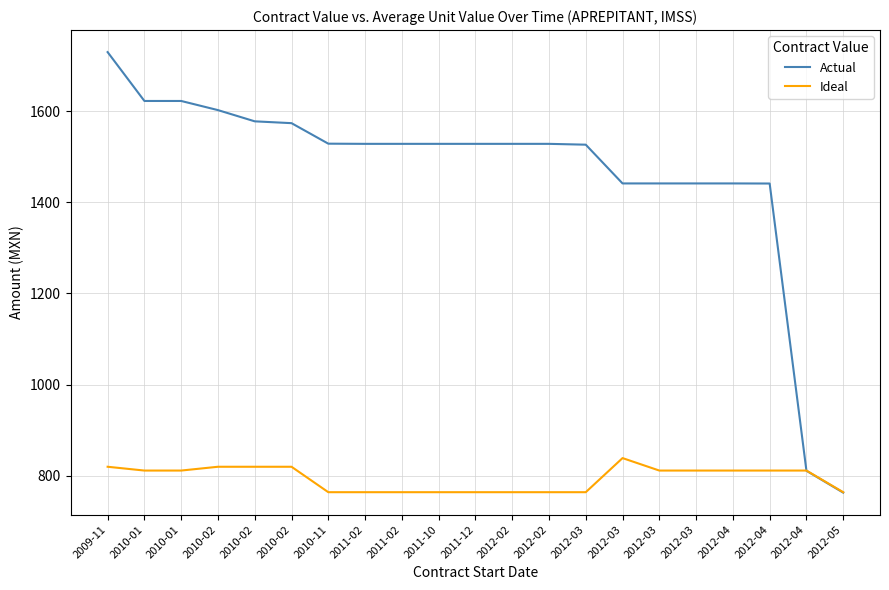

At which label does Actual reach its minimum?

2012-05